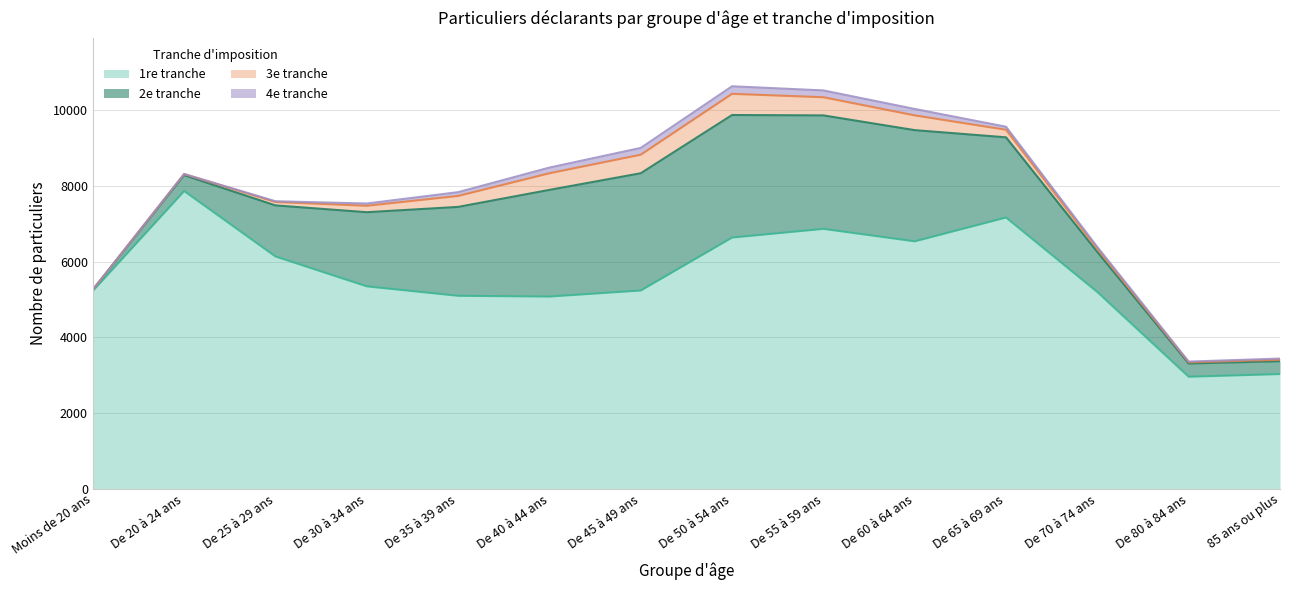

True or false: 1re tranche has more than 0 points higher than both neighbors.

True